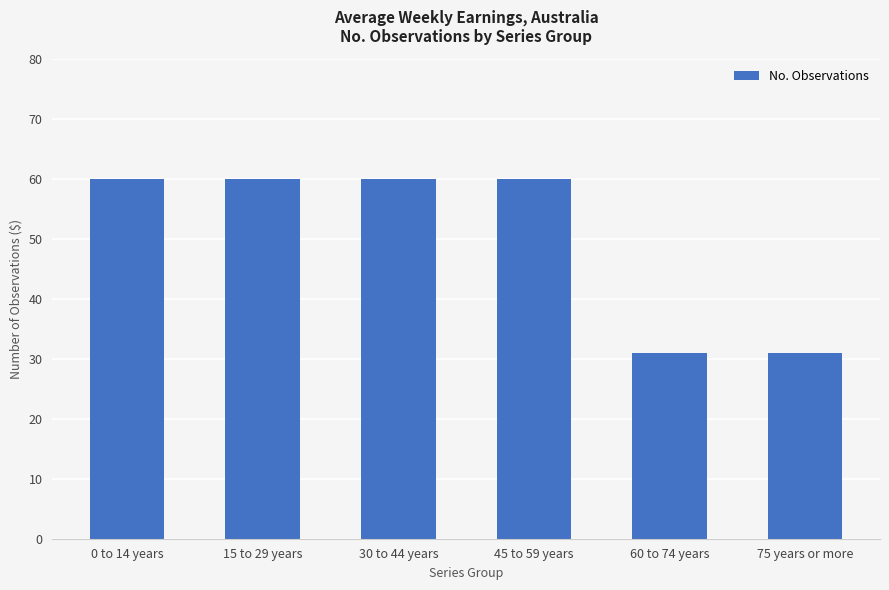

Count the values in the range 31 to 60.

6